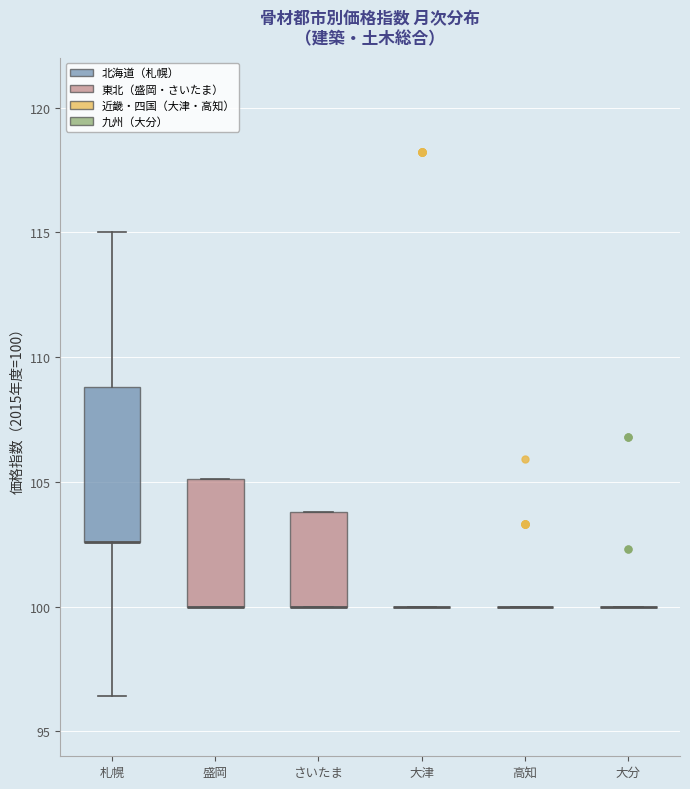

Reading left to right, transcribe this box plot: for each box, give where its median line is, the range the box spans, and where its two whiskers end, as read against the y-axis. The values are not printed on the chart, so give them approximately, as read against the axis.

札幌: median 102.5 (drawn on the box's lower edge), box 102.5 to 109.0, whiskers 96.5 to 115.0
盛岡: median 100.0 (drawn on the box's lower edge), box 100.0 to 105.0, whiskers 100.0 to 105.0
さいたま: median 100.0 (drawn on the box's lower edge), box 100.0 to 104.0, whiskers 100.0 to 104.0
大津: box collapsed to a line at 100.0, whiskers 100.0 to 100.0
高知: box collapsed to a line at 100.0, whiskers 100.0 to 100.0
大分: box collapsed to a line at 100.0, whiskers 100.0 to 100.0